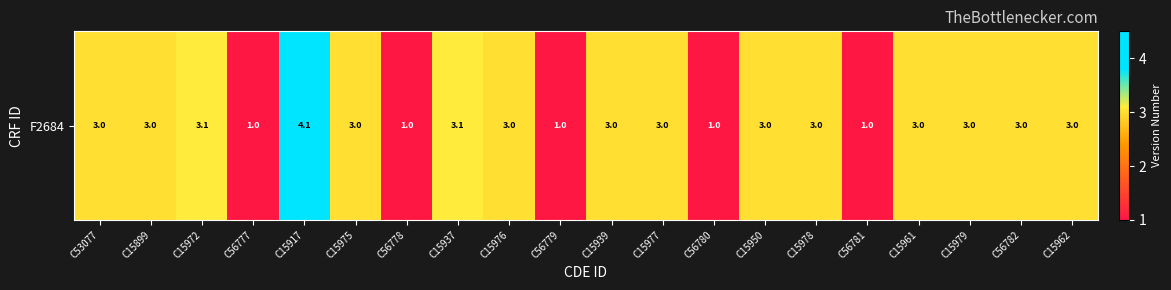

How many values exceed 3?

3